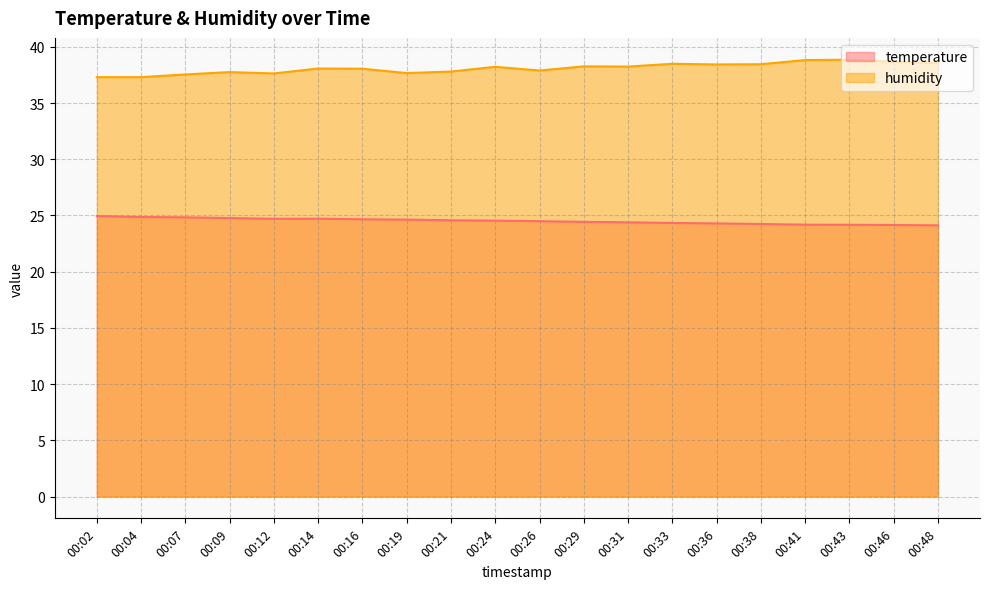

At which category is the sum across all series the highest?

00:43